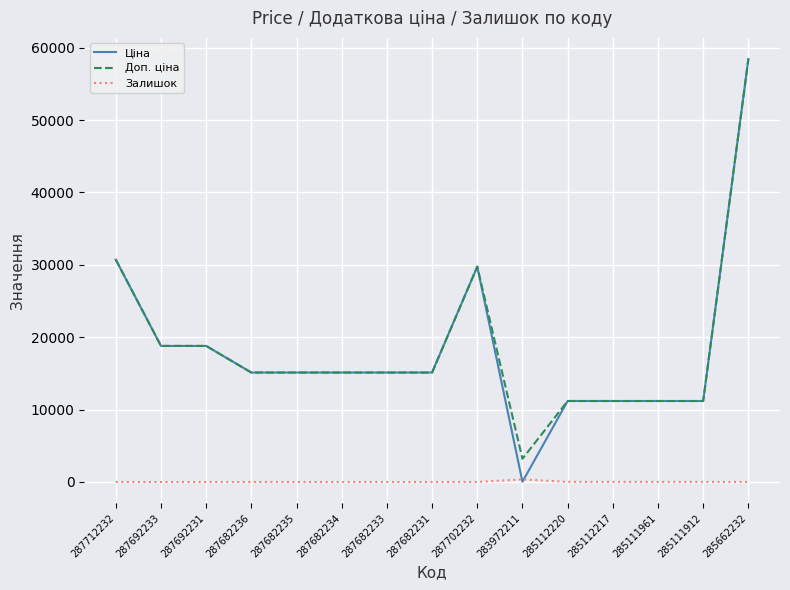

At which category is the sum across all series the highest?

285662232